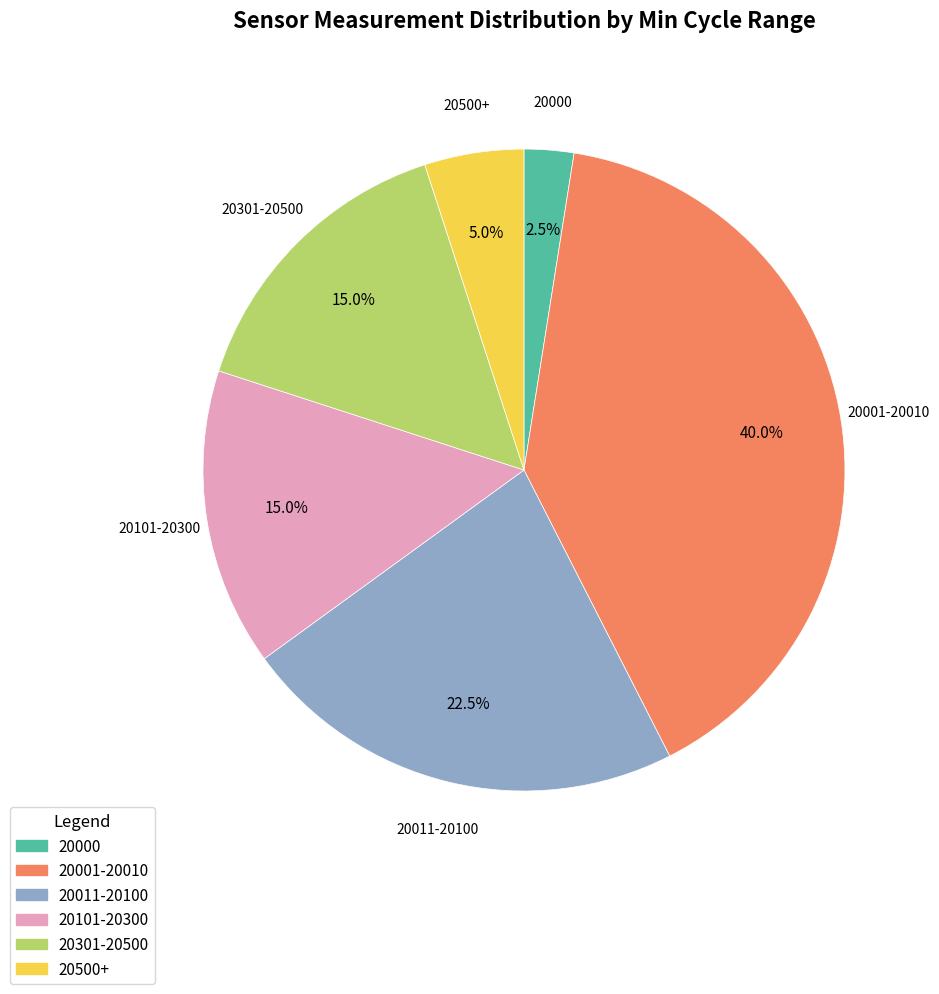

Does any single category account for the majority?

No